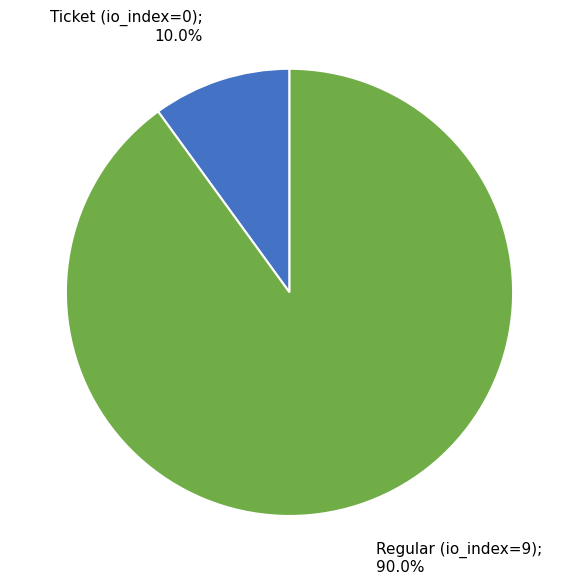

Is there any slice that represents more than half of the pie?

Yes